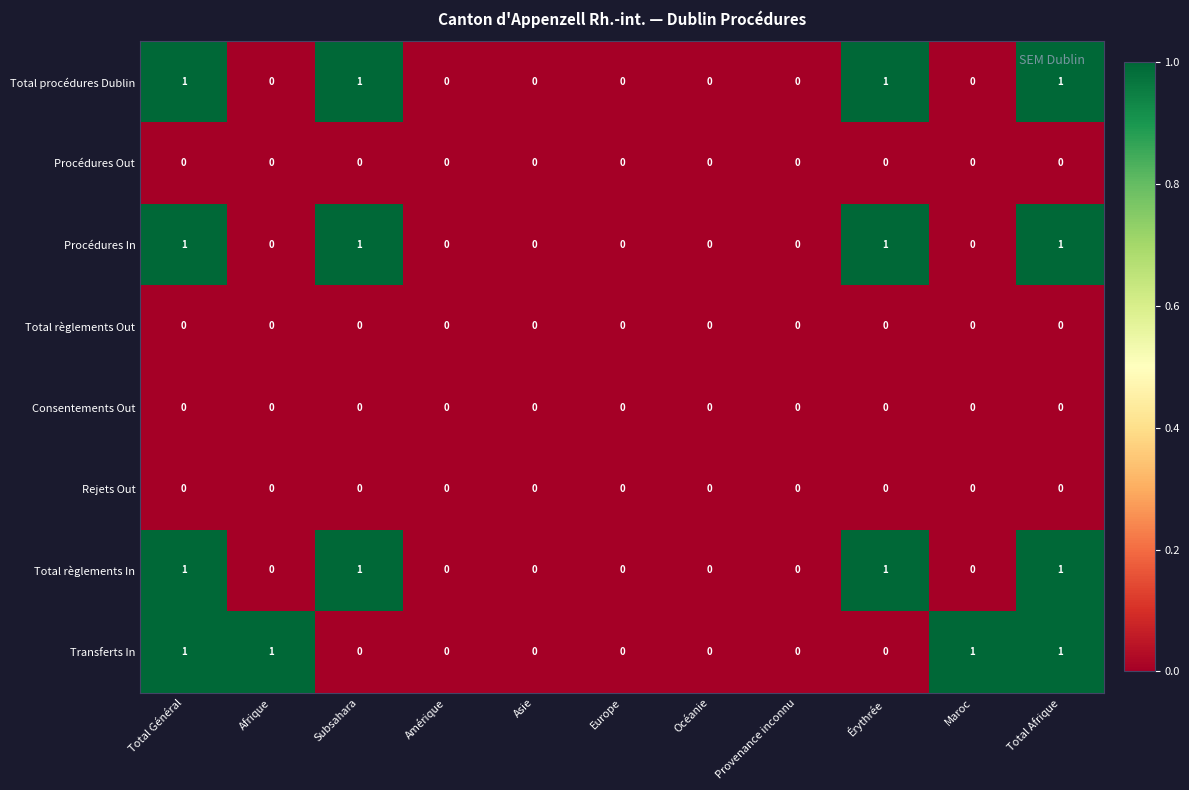

Is the value of Procédures In at Subsahara greater than the value of Rejets Out at Océanie?

Yes